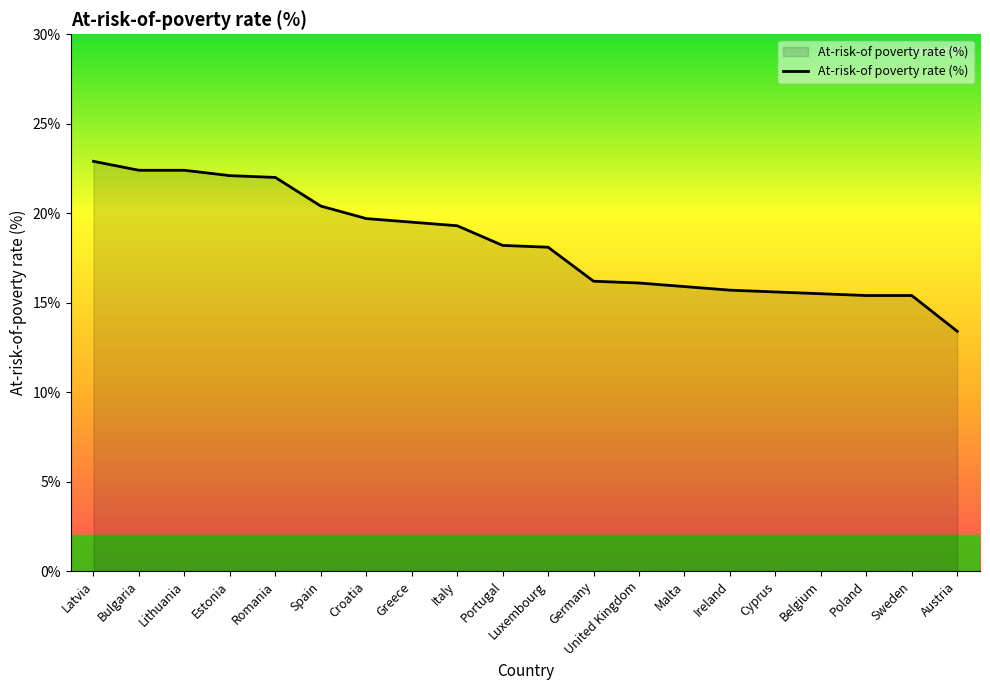

What position from the right is Belgium?

4